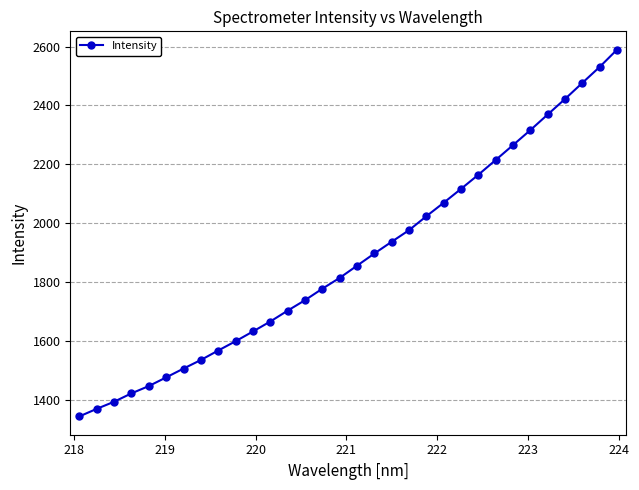

What is the sum of all values?

60214.3